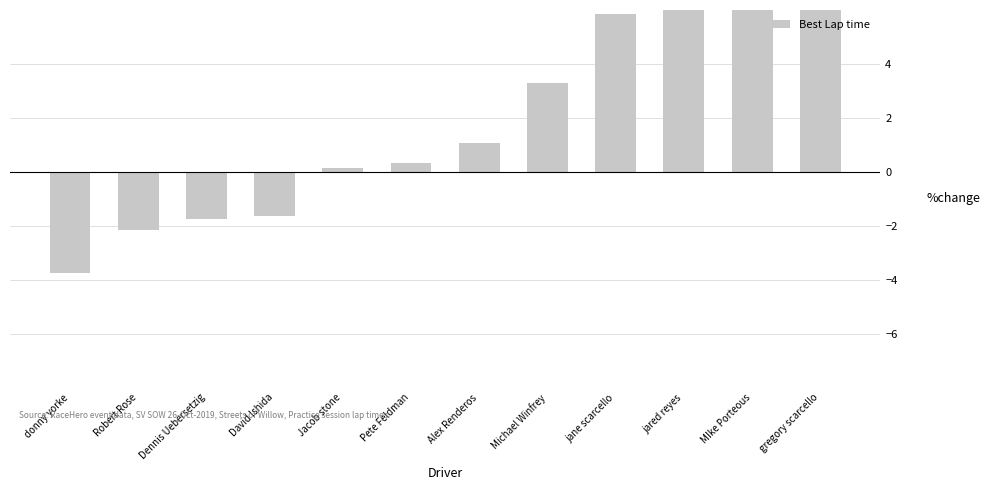

At which label does the data first exceed 1?

Alex Renderos